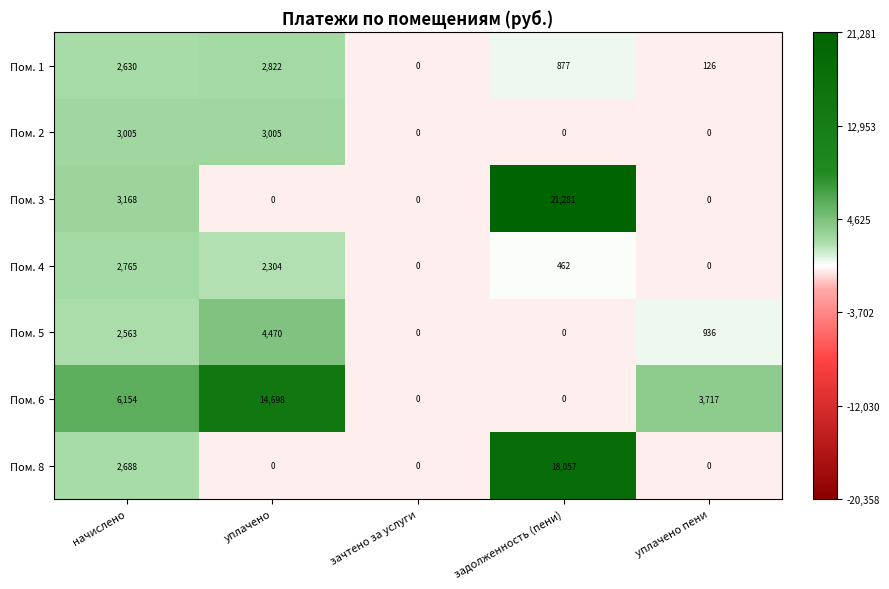

What is the approximate value of Пом. 2 at уплачено?

3005